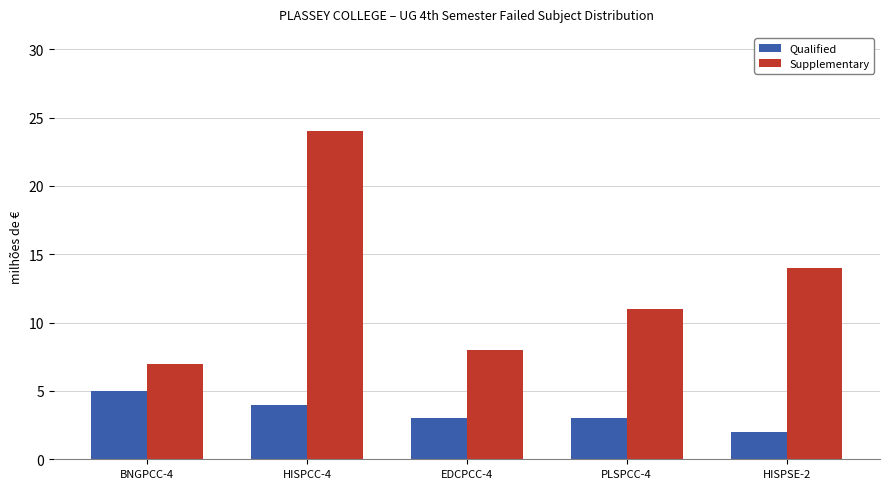

What is the difference between the highest and lowest values at HISPSE-2?

12